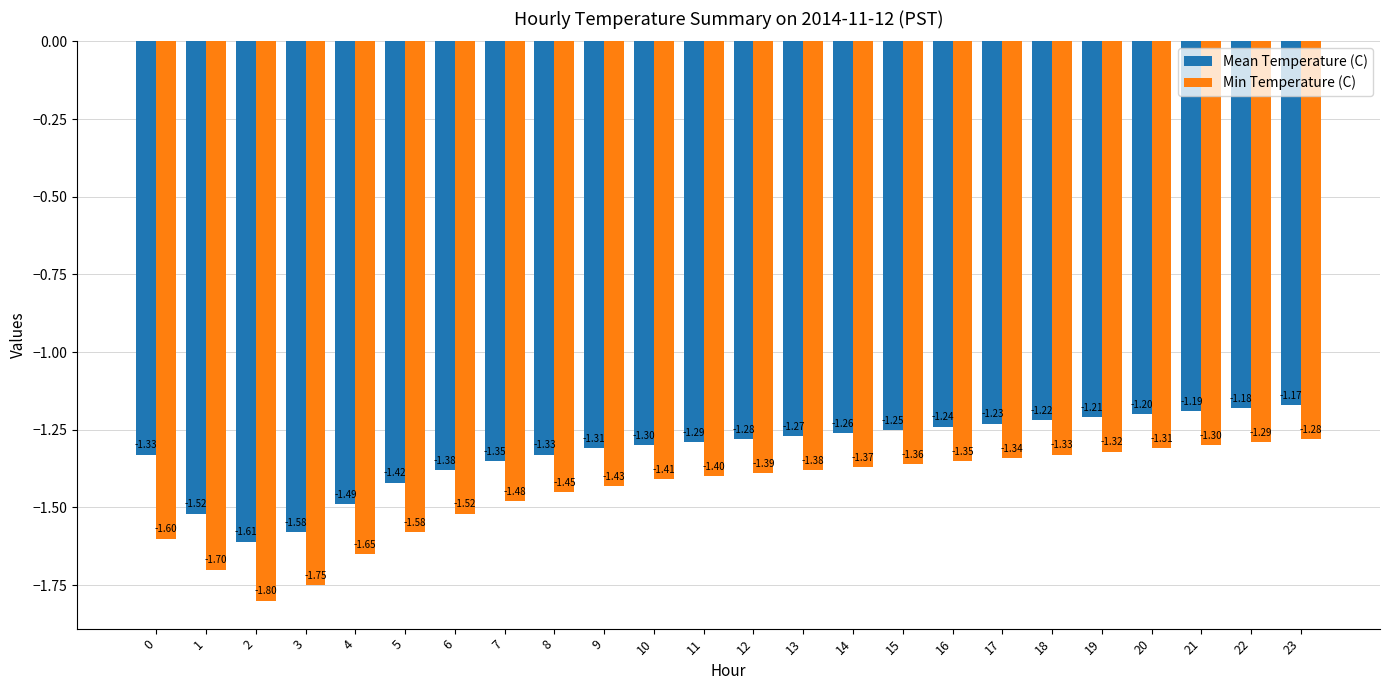

List the series in order of their peak value, lowest first.

Min Temperature (C), Mean Temperature (C)